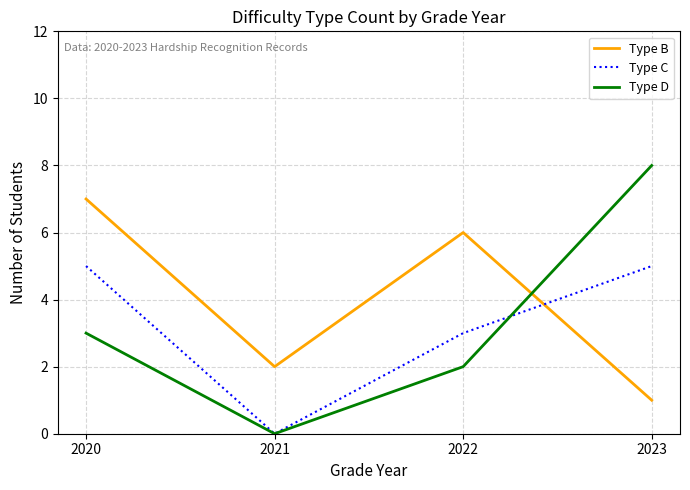

True or false: Type D and Type B cross at least once.

True